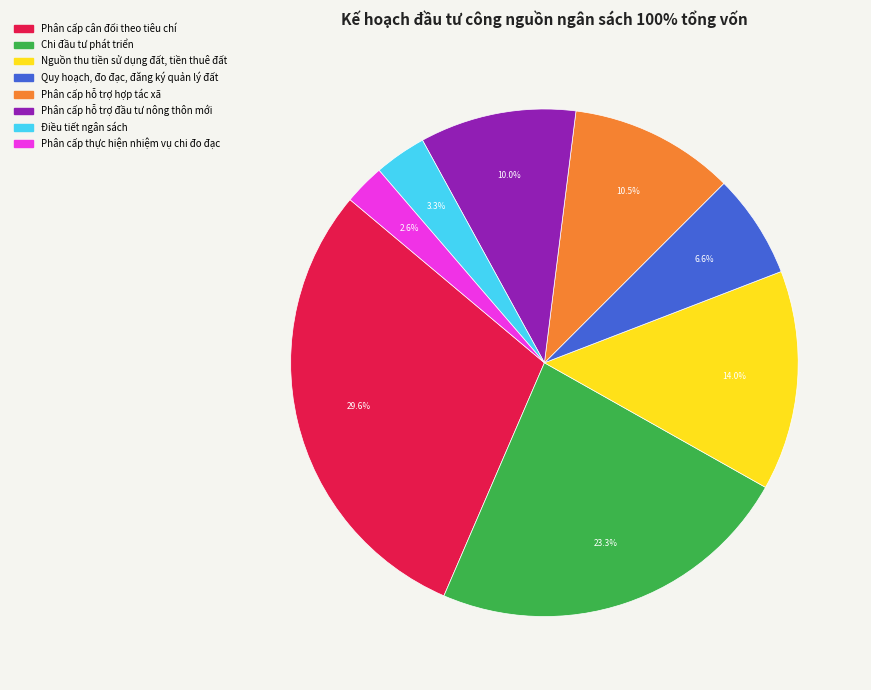

How many slices are in this pie chart?

8